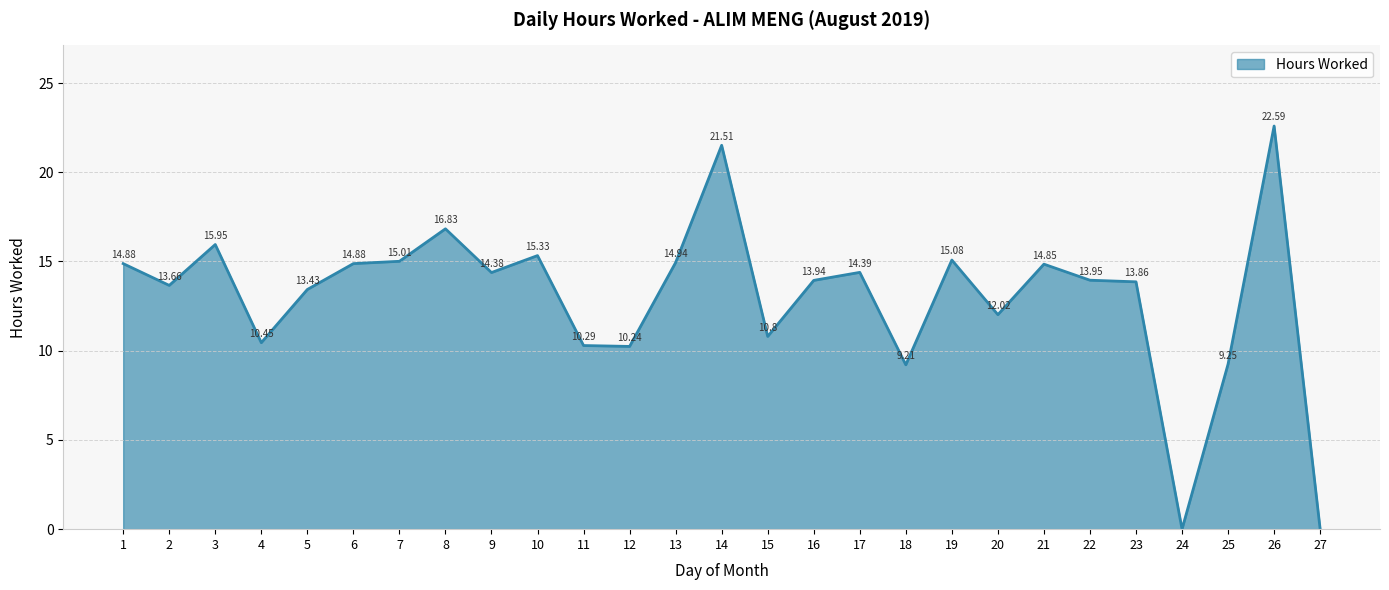

Does the chart display data point markers on the line(s)?

No